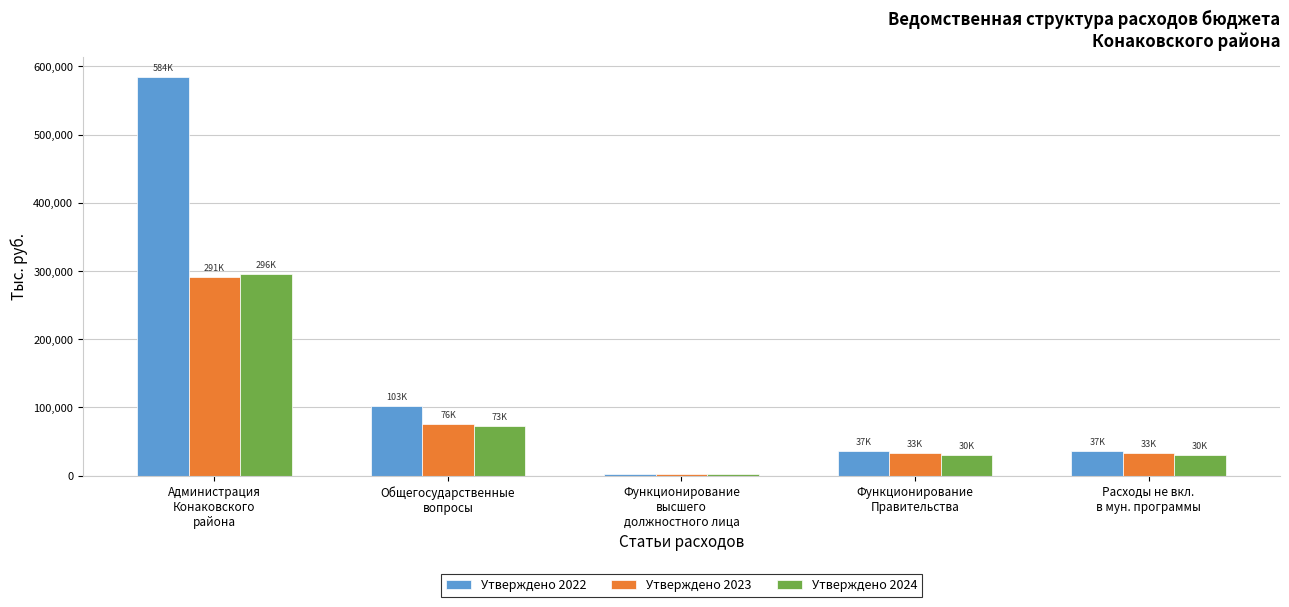

What is the difference between the second highest and minimum values in the Утверждено 2023 series?

73818.2